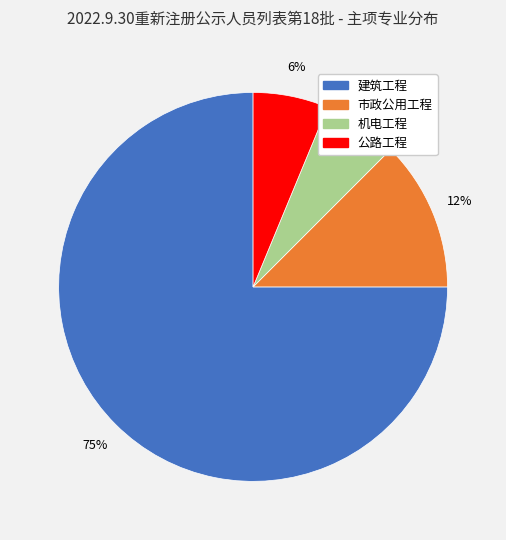

Which has a higher value, 市政公用工程 or 机电工程?

市政公用工程